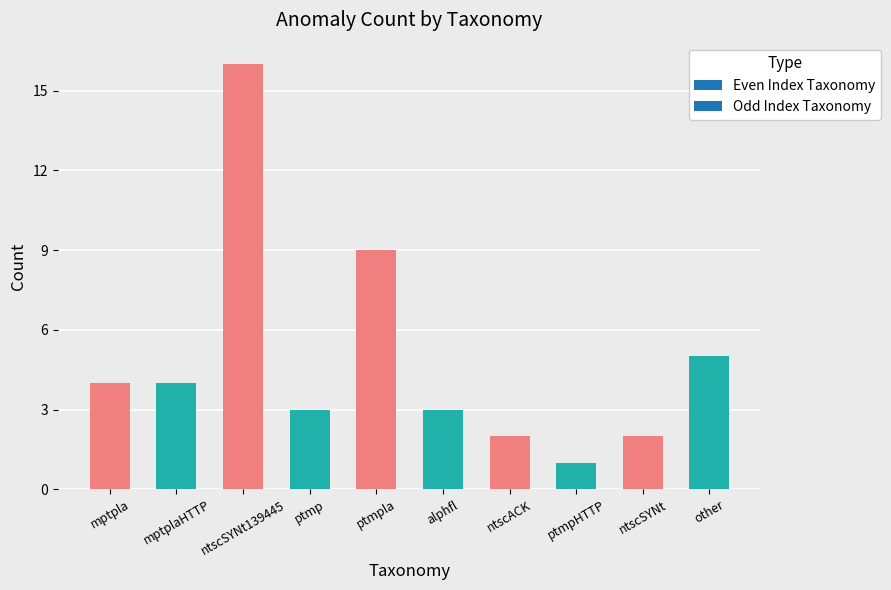

The chart shows a value of 1 at ntscACK. True or false?

False